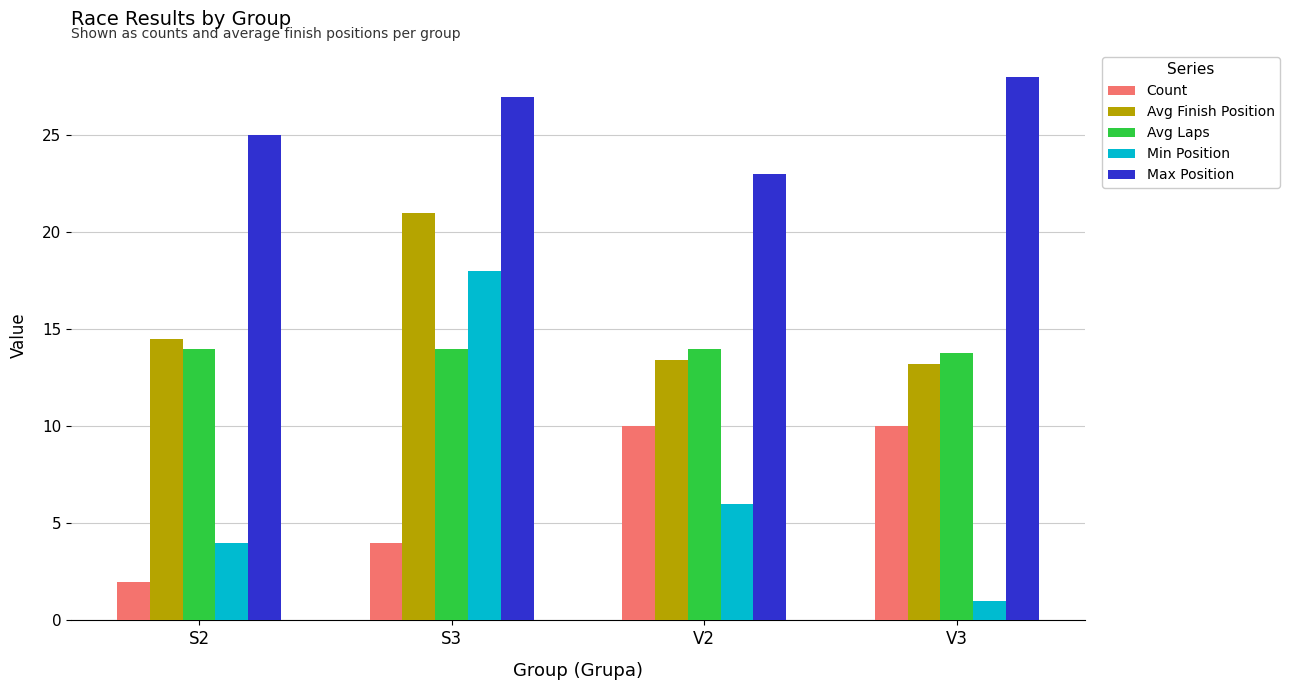

True or false: Max Position has a value of 25.0 at S2.

True